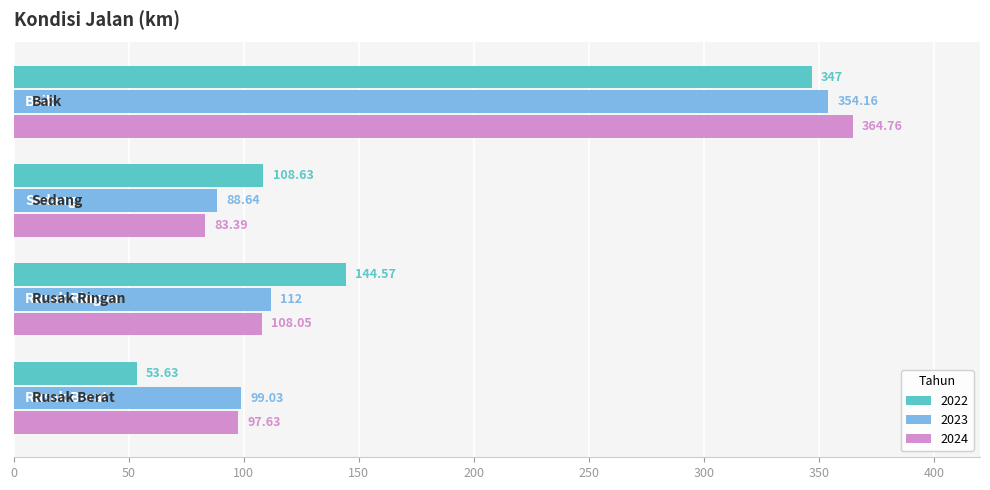

Which series has the largest range (max minus min)?

2022